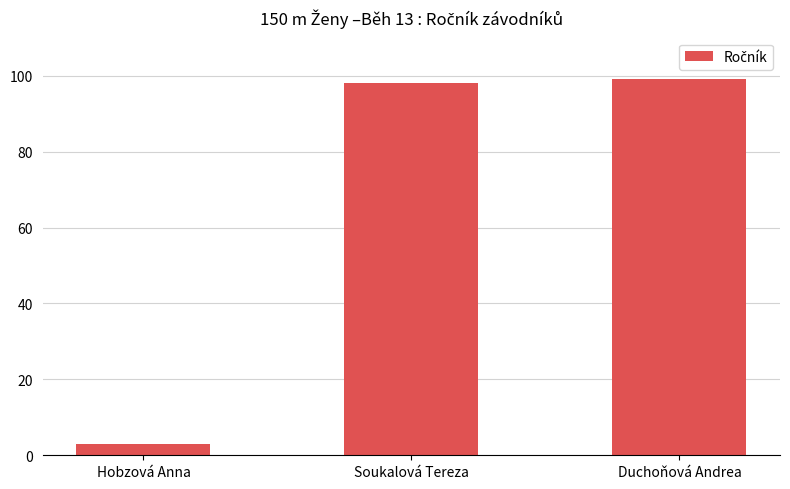

Reading left to right, list all the values displayed in this chart.

Hobzová Anna=3	Soukalová Tereza=98	Duchoňová Andrea=99